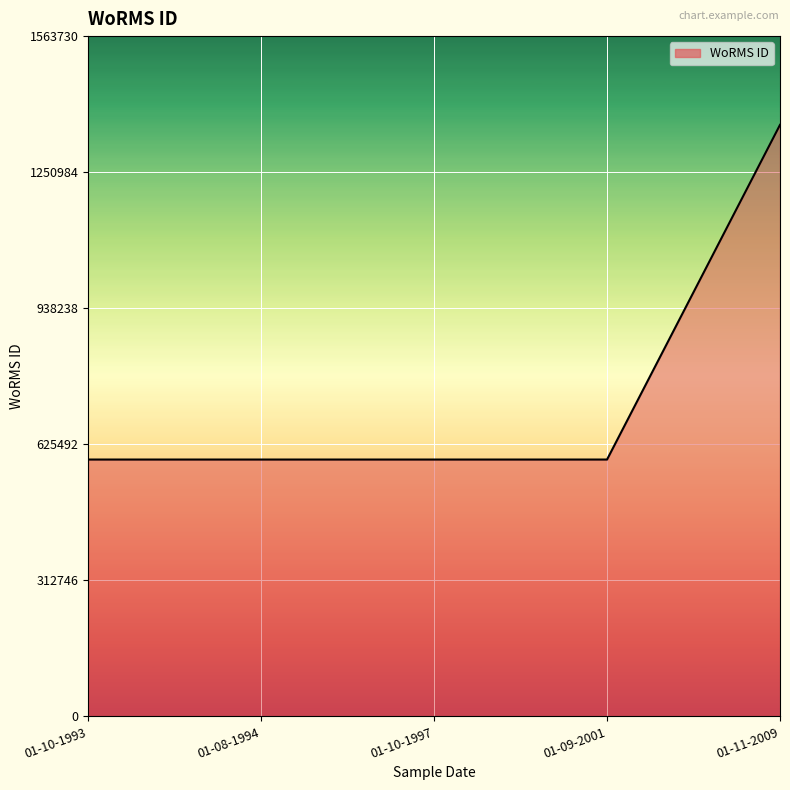

Count the number of data series in this chart.

1